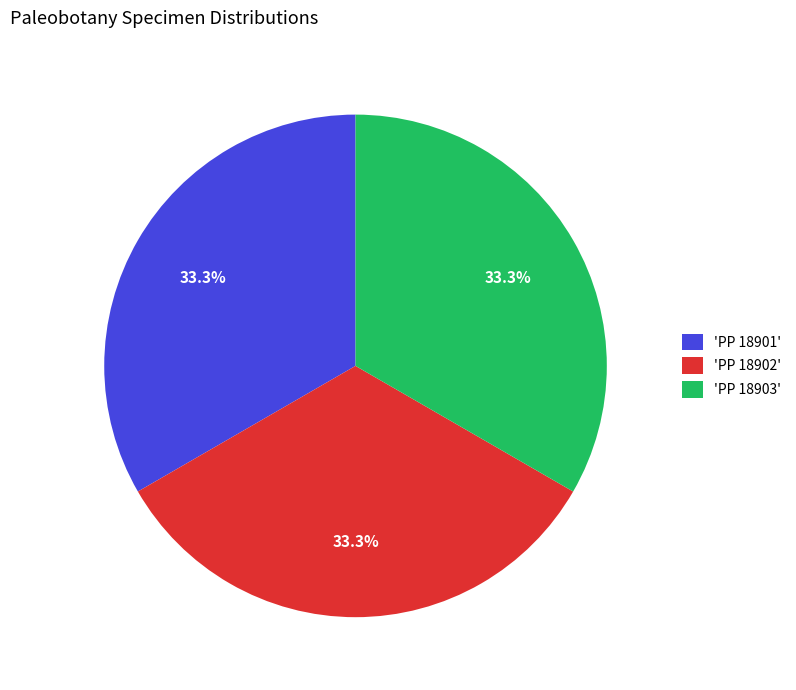

Is the sum of 'PP 18902' and 'PP 18901' greater than half?

Yes